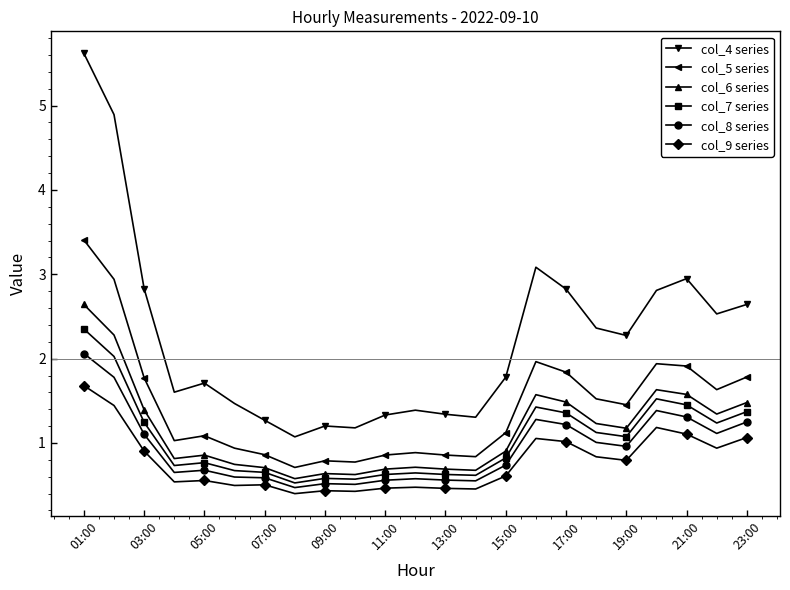

Which series has the largest total across all categories?

col_4 series